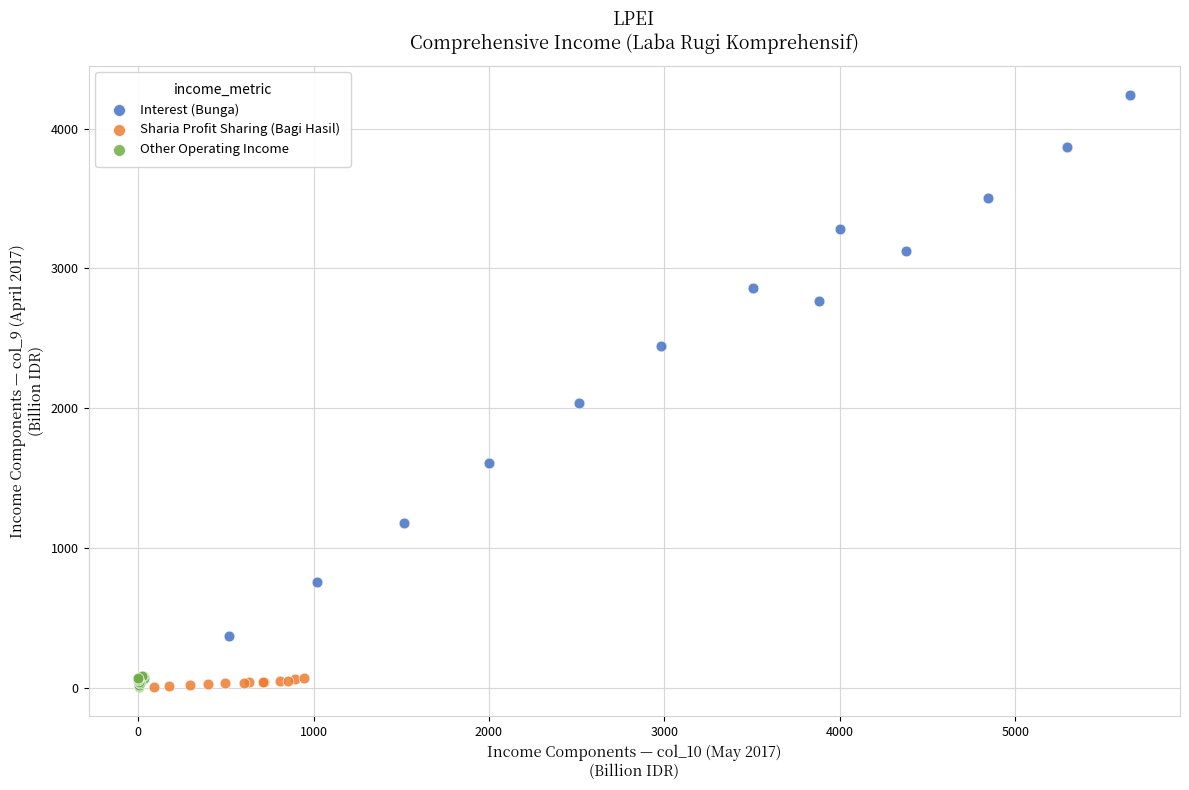

Which series reaches the maximum Y coordinate?

Interest (Bunga)